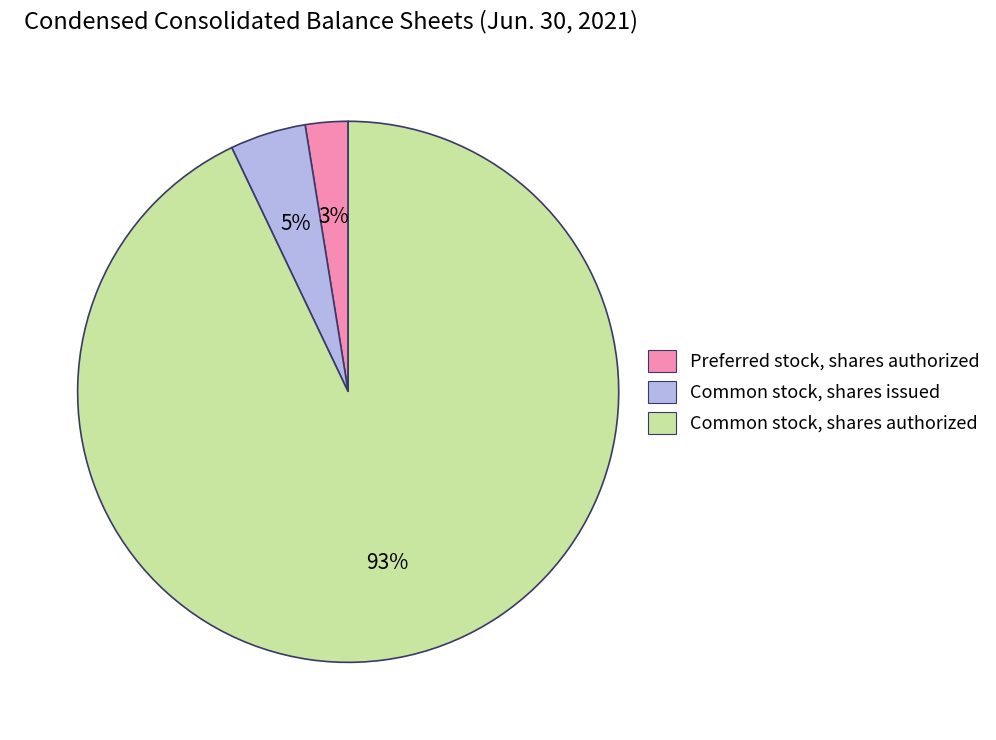

How many segments does this pie chart have?

3